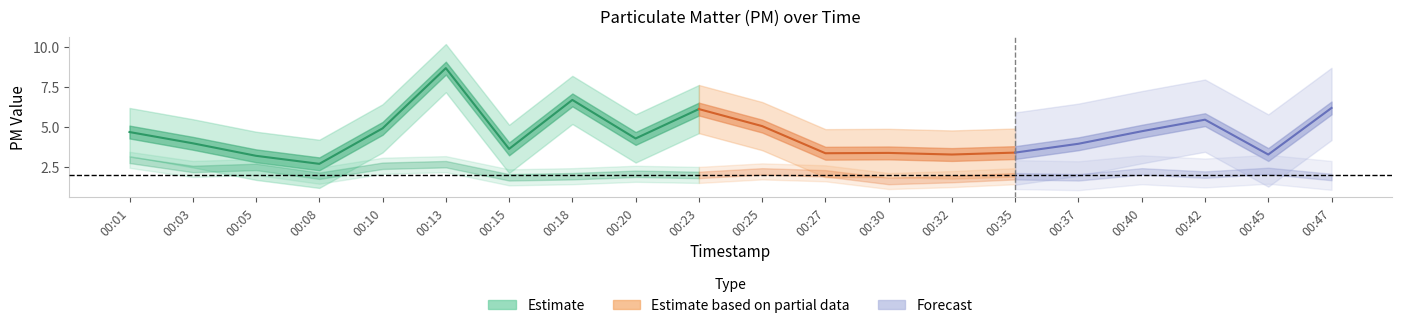

How many categories are shown in the chart?

20